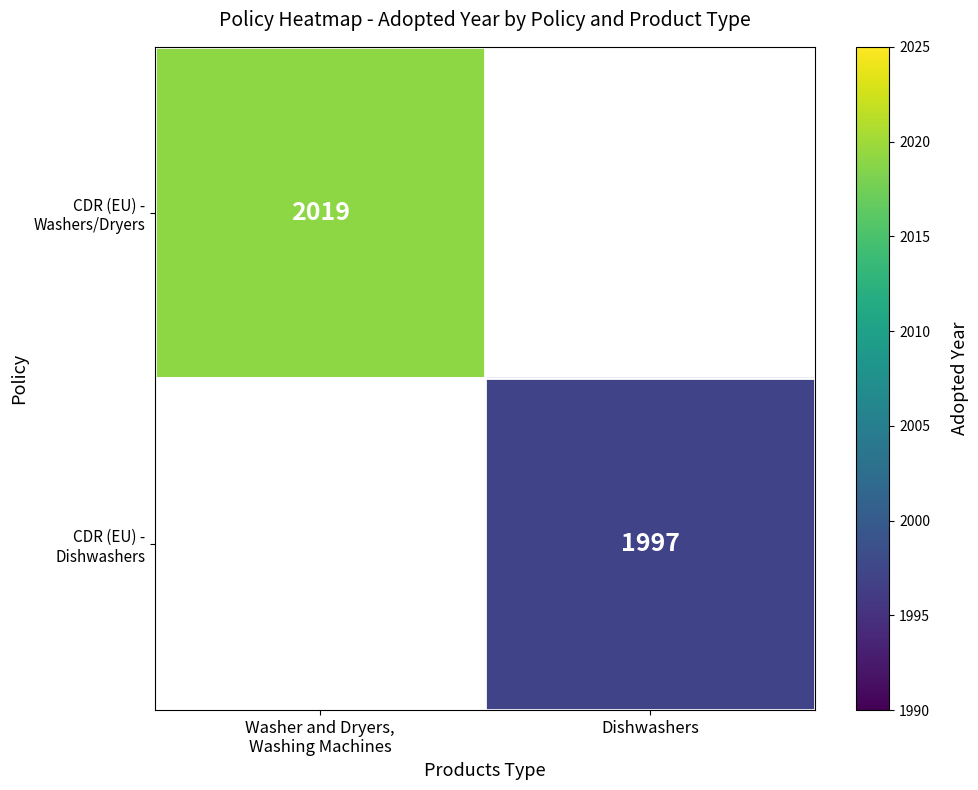

True or false: CDR (EU) - Washers/Dryers has a value of 2019.0 at Washer and Dryers, Washing Machines.

True